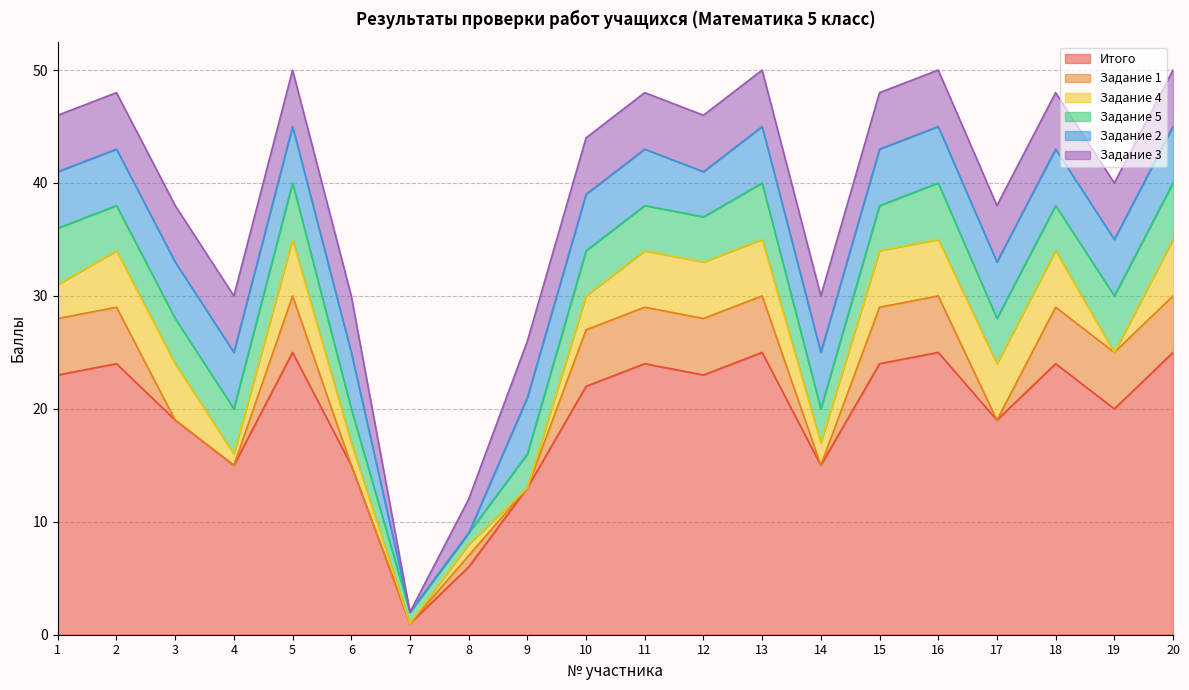

True or false: Итого and Задание 2 cross at least once.

False